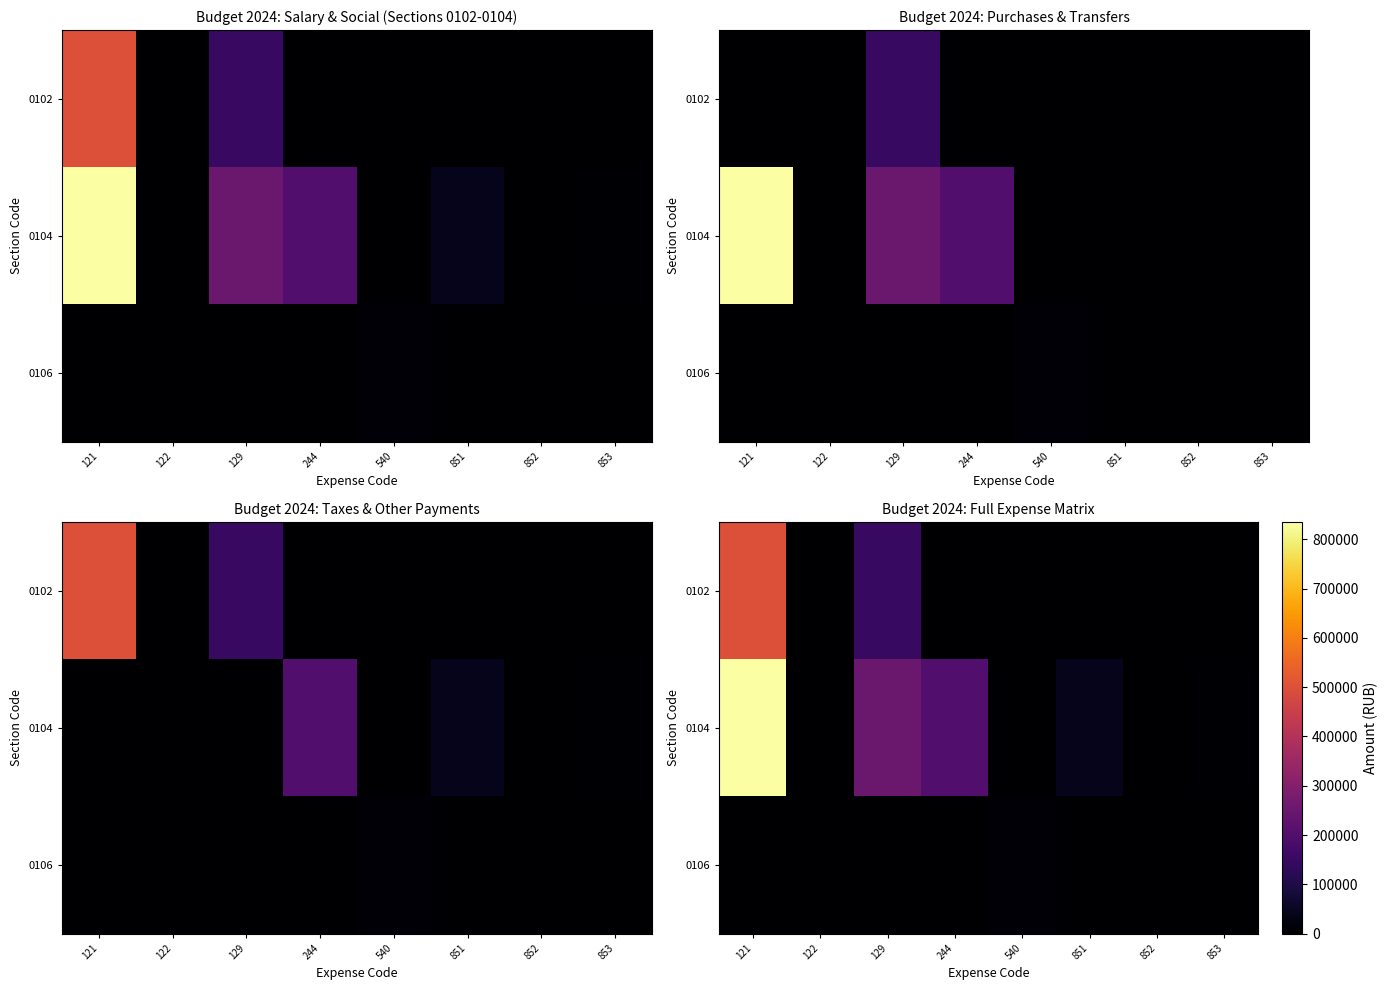

The value of 0104 at 244 is 200762. True or false?

True